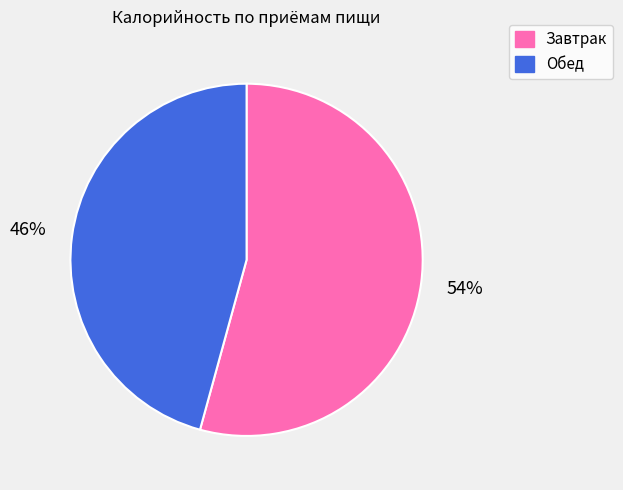

What percentage is the Обед slice, to the nearest percent?

46%